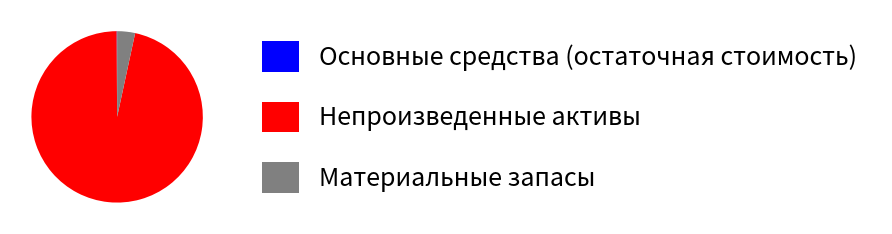

Which slice is the largest?

Непроизведенные активы